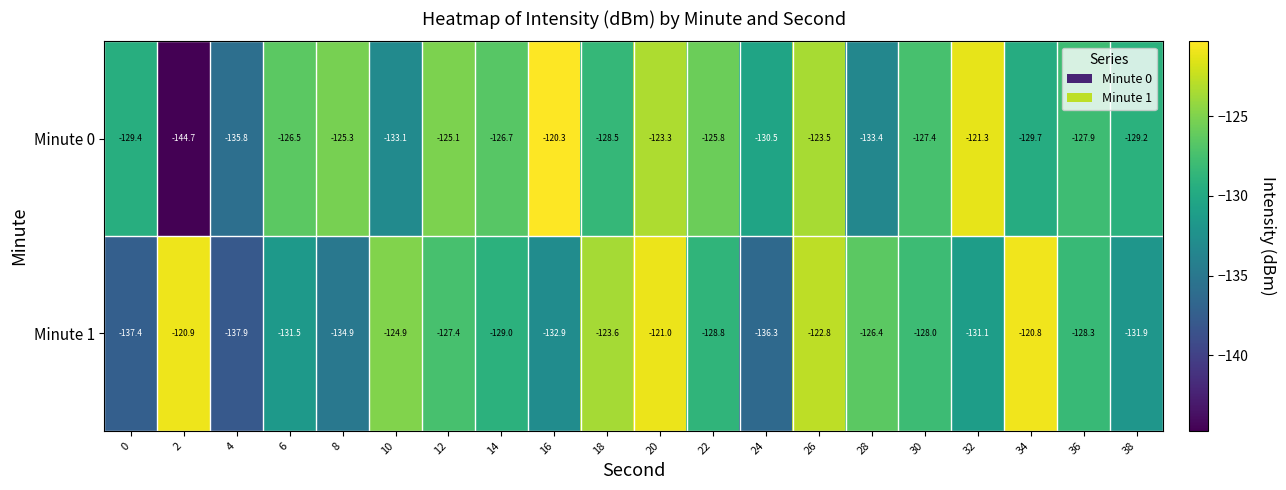

Rank the series by their average value, from highest to lowest.

Minute 0, Minute 1